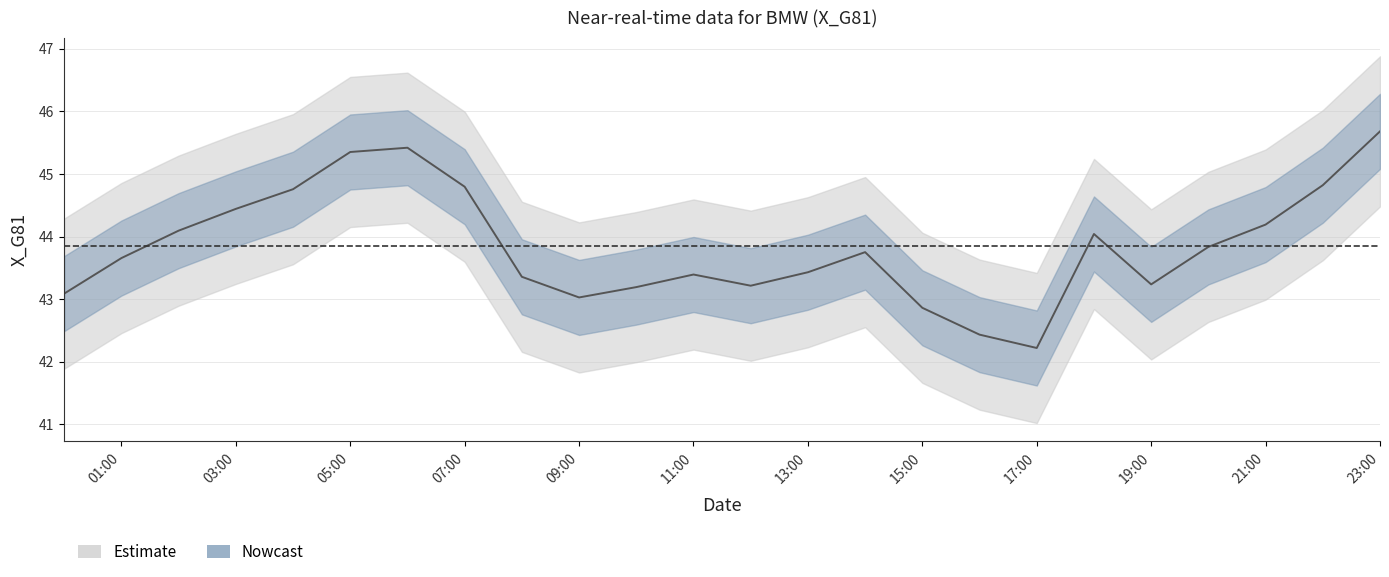

What is the value of the 5th point from the left?

44.8